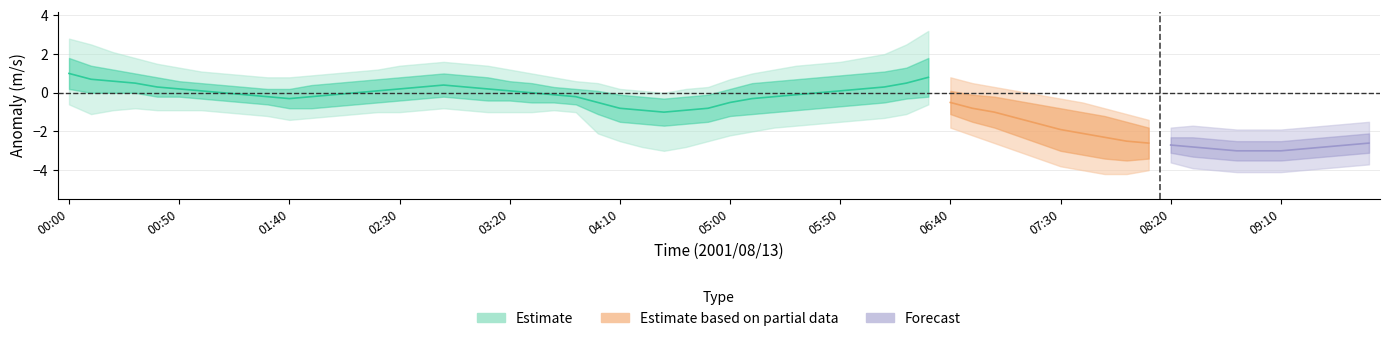

What is the label of the 5th point from the left?

00:40